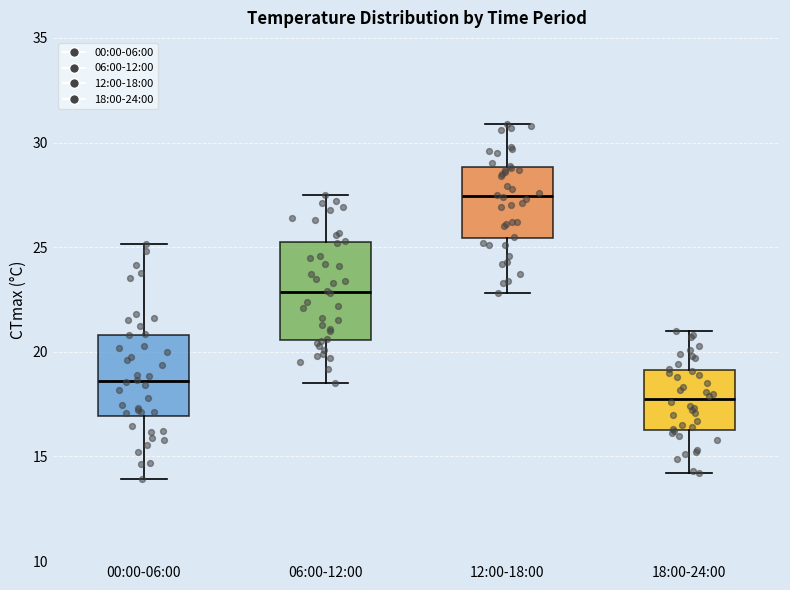

Which box has the lowest median line?

18:00-24:00